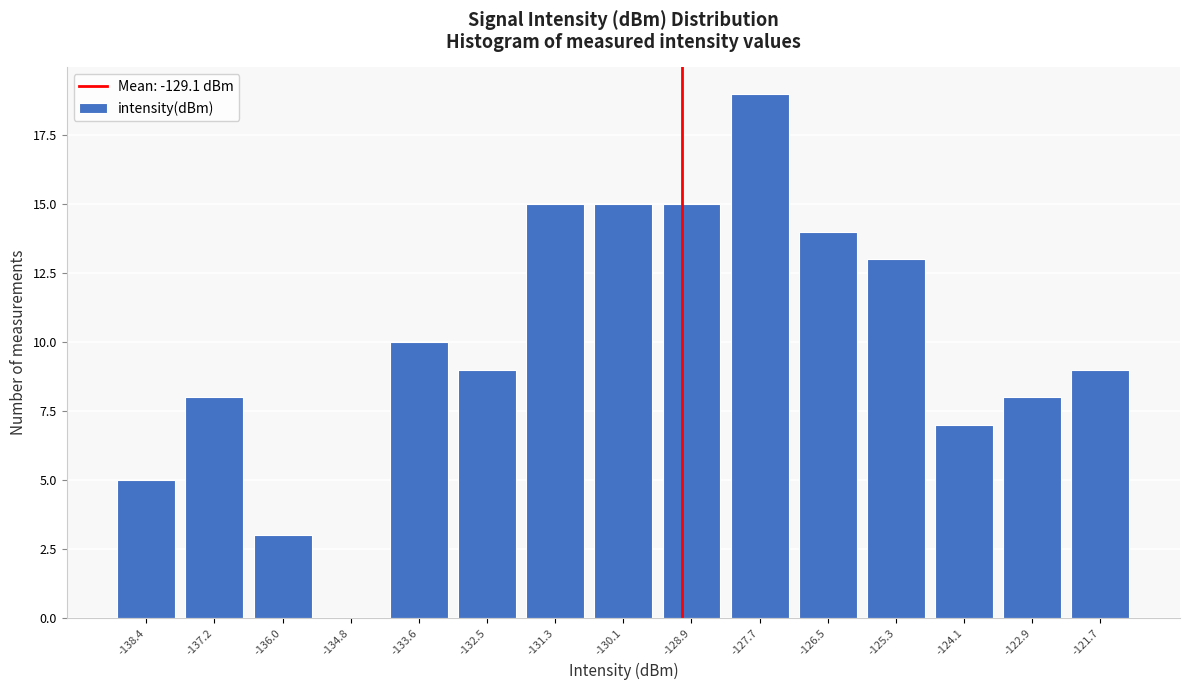

Reading left to right, transcribe this chart: for each bar, give the range it covers on the x-axis and its height. Neither the bar edges nor the heights are printed on the chart, so give them approximately, as read against the axes.

-139.0 to -137.8: 5
-137.8 to -136.6: 8
-136.6 to -135.4: 3
-135.4 to -134.2: 0
-134.2 to -133.0: 10
-133.0 to -131.8: 9
-131.8 to -130.6: 15
-130.6 to -129.4: 15
-129.4 to -128.2: 15
-128.2 to -127.0: 19
-127.0 to -126.0: 14
-126.0 to -124.8: 13
-124.8 to -123.6: 7
-123.6 to -122.4: 8
-122.4 to -121.2: 9